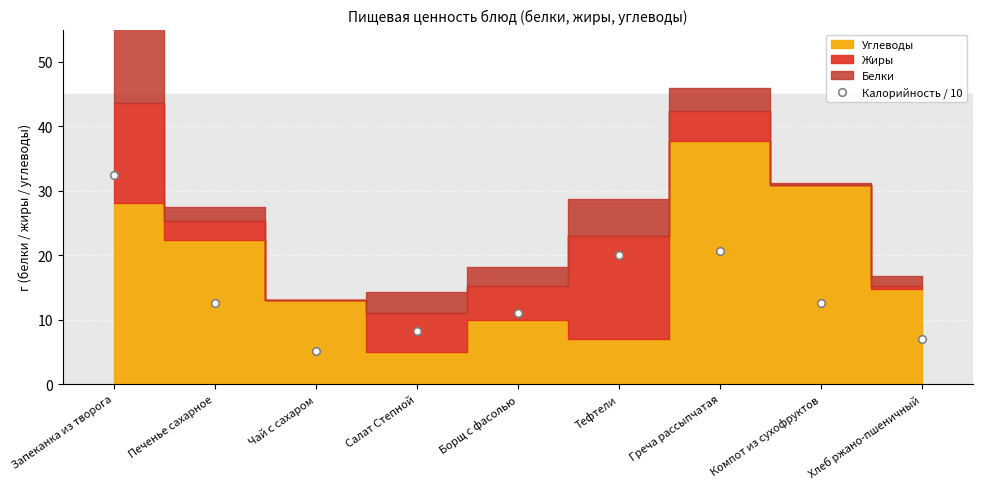

What Y value in the scatter plot is closest to 18?

20.0